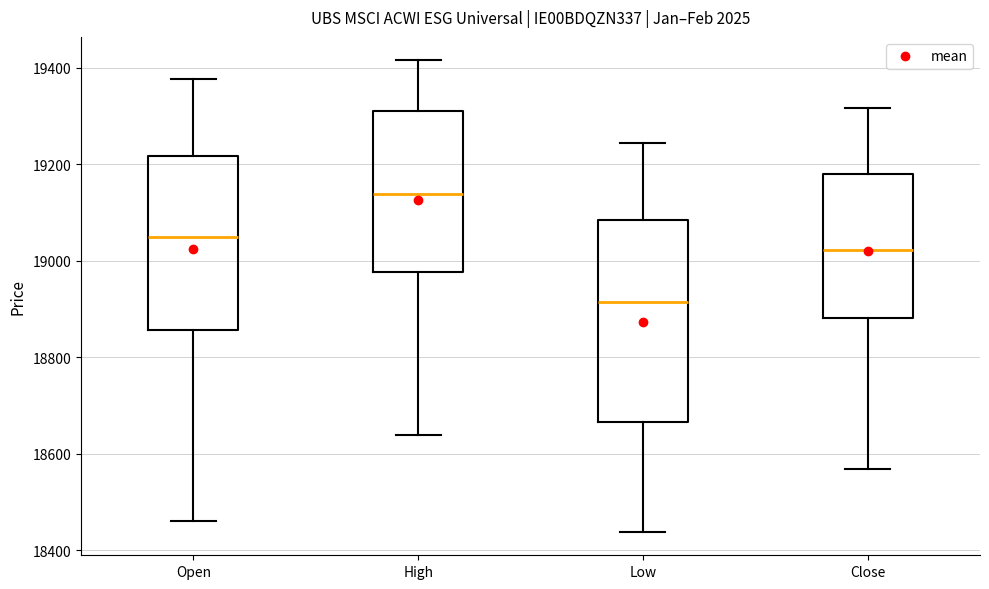

Where is the upper edge of the box for Open on the y-axis? The values are not printed on the chart, so give them approximately, as read against the axis.

19220